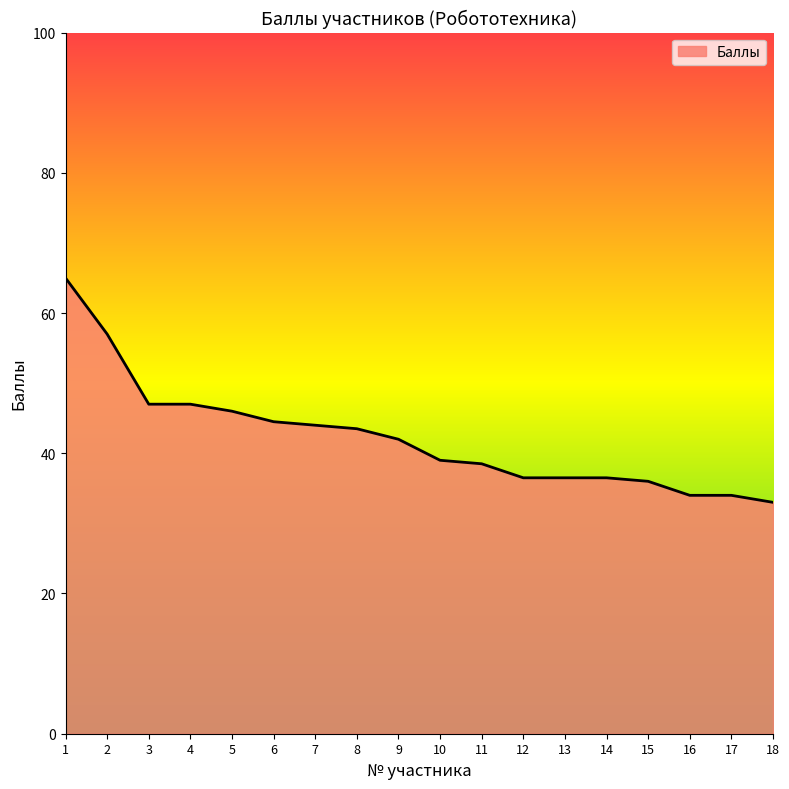

At which label does the data first exceed 42?

1